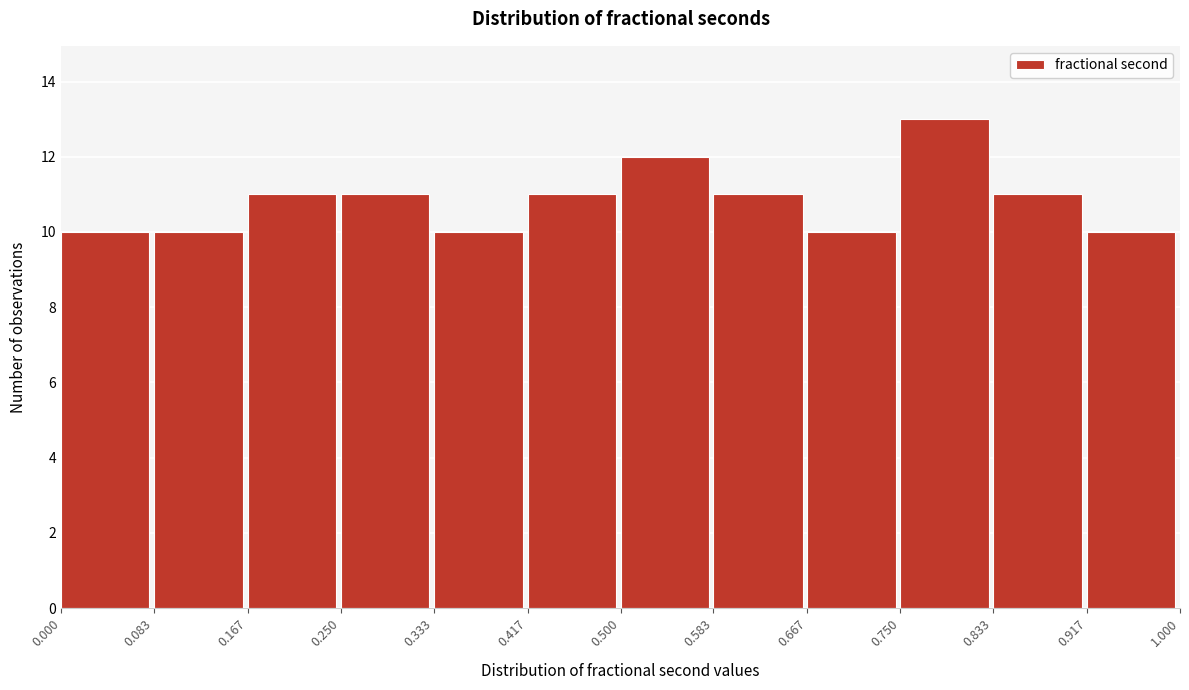

Over which range of the x-axis is the bar tallest?

0.750 to 0.833